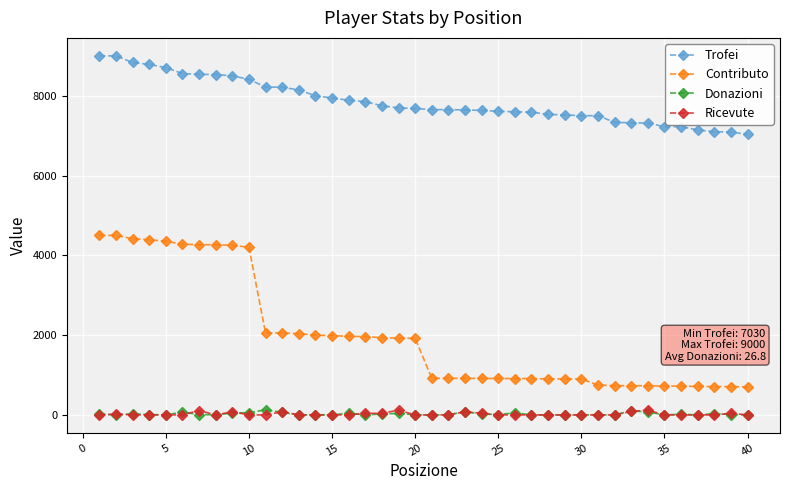

True or false: Donazioni has more than 2 points higher than both neighbors.

True